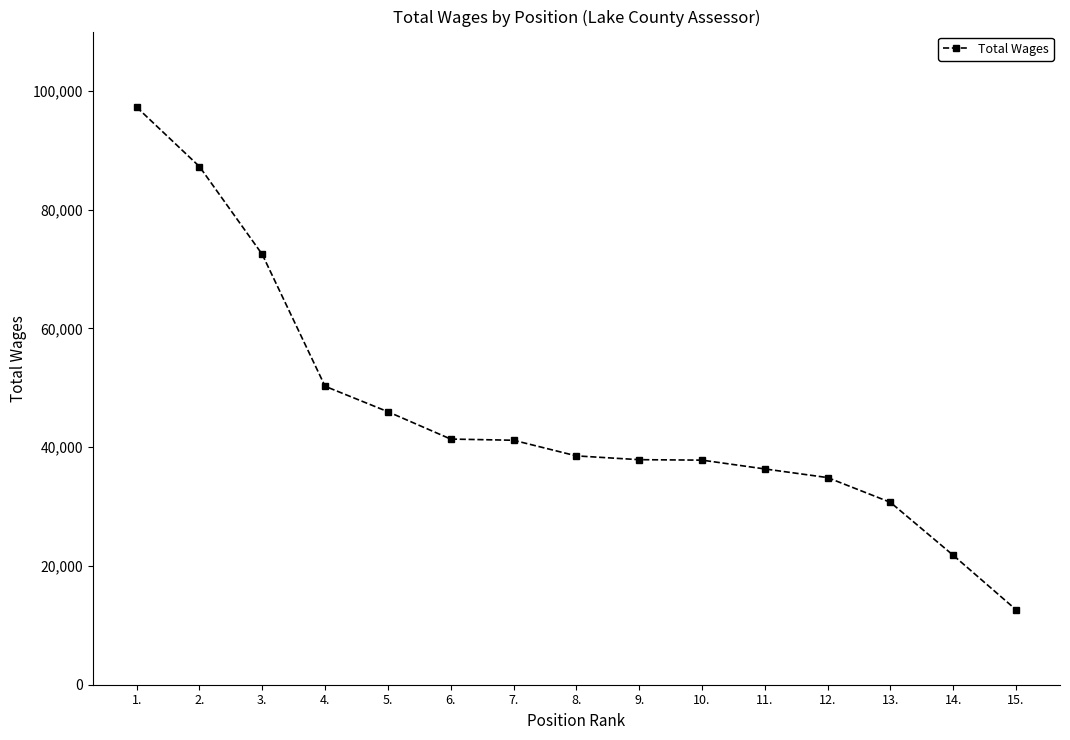

What is the average value?

45762